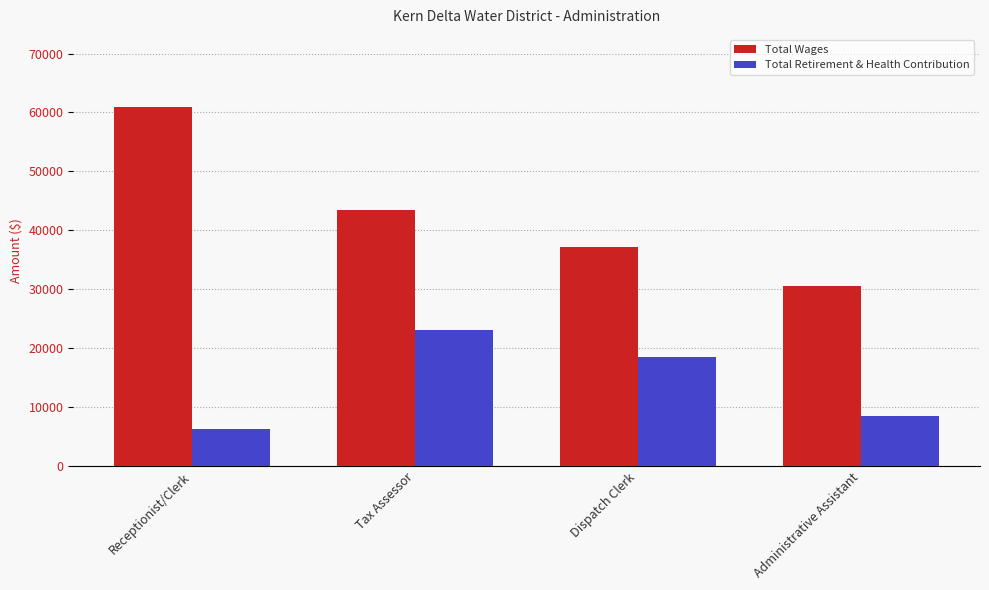

What is the label of the 1st bar from the right?

Administrative Assistant